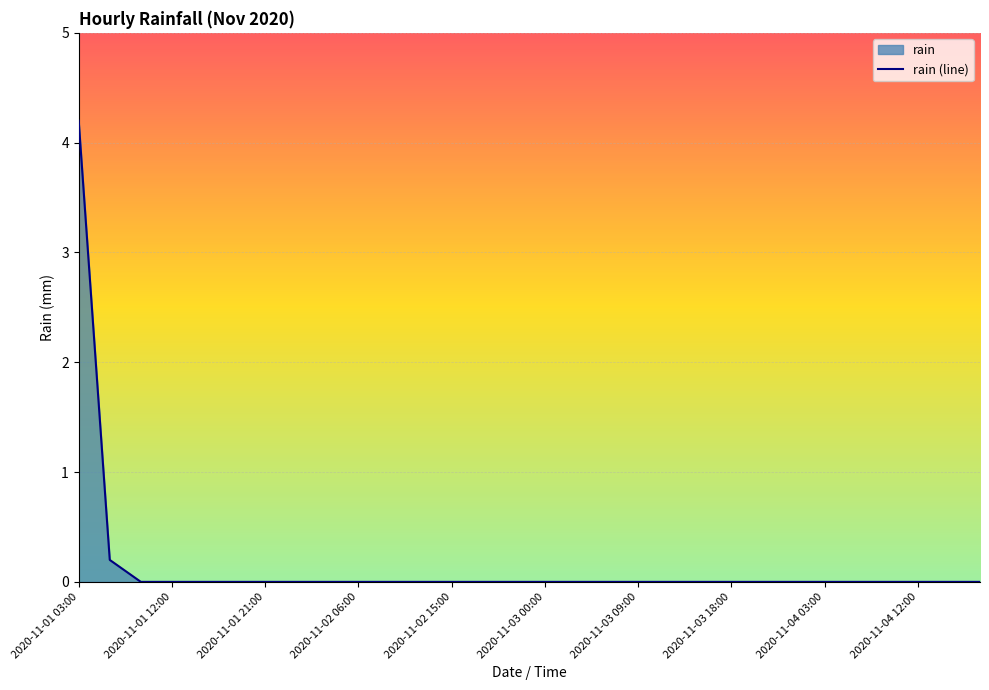

True or false: the data shows 0.0 at 19.

True